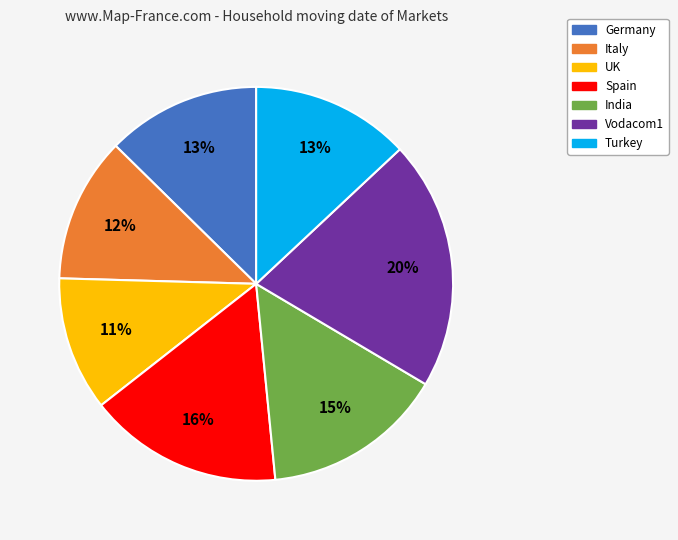

To the nearest percent, what percentage of the pie is Vodacom1?

20%